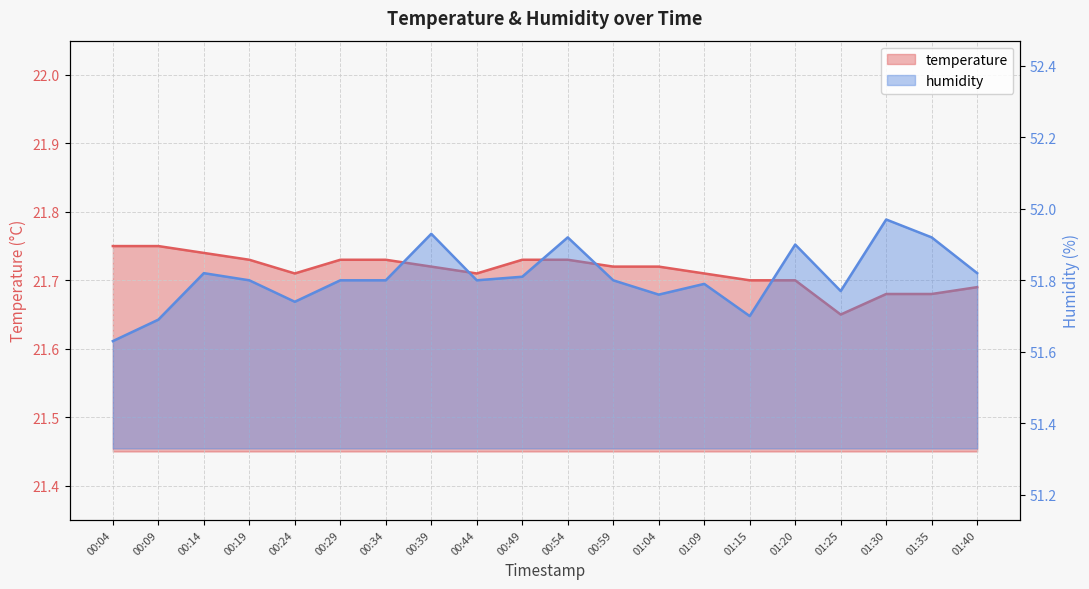

Is the value of temperature at 01:20 greater than the value of humidity at 00:29?

No